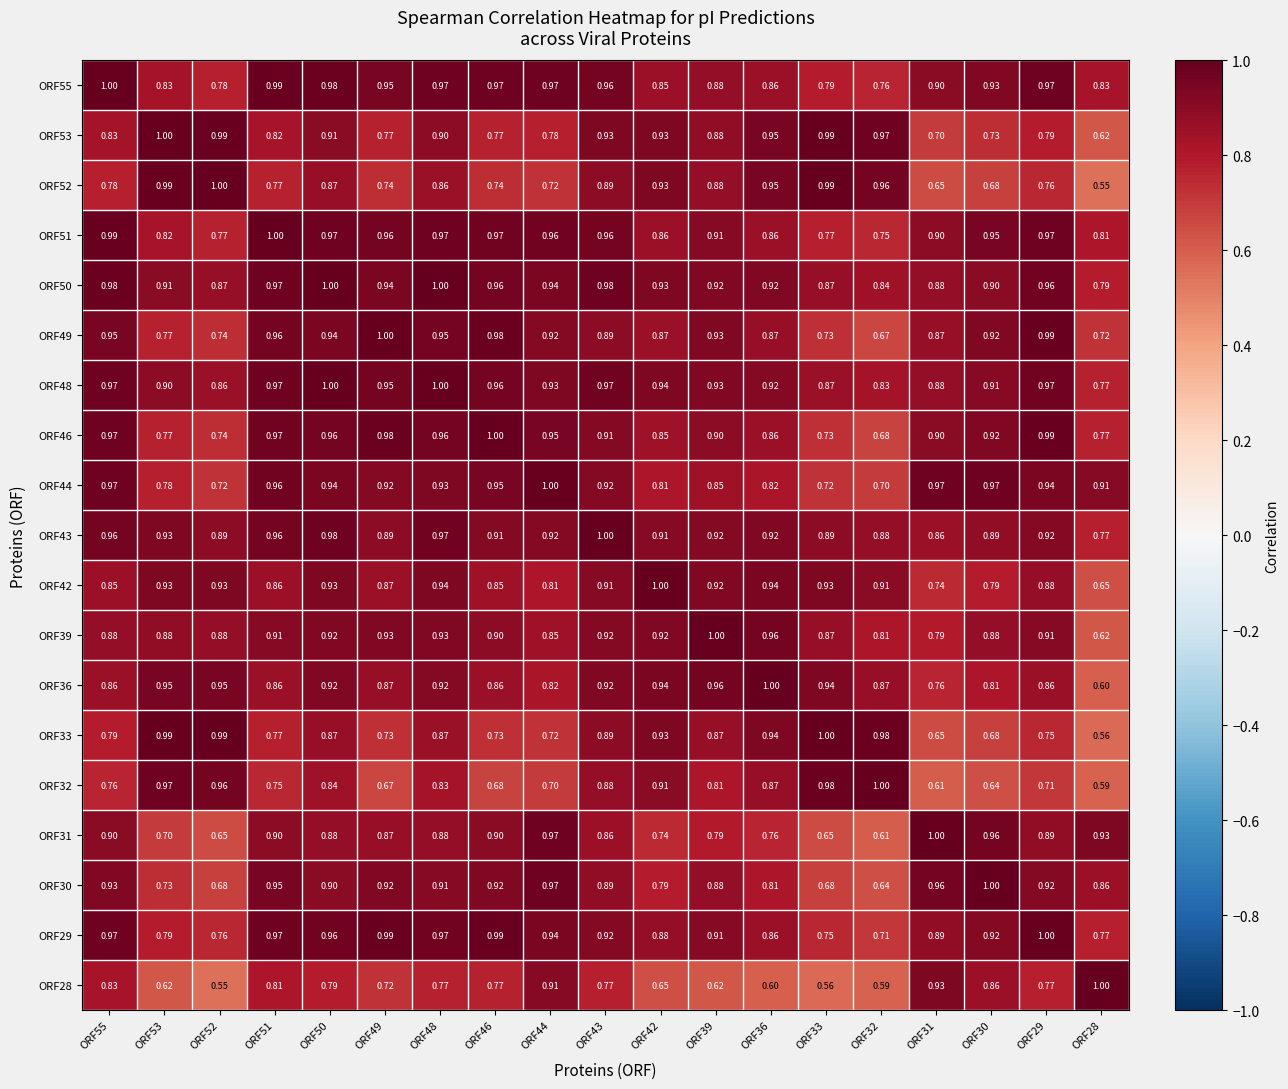

At which category is the sum across all series the highest?

ORF50